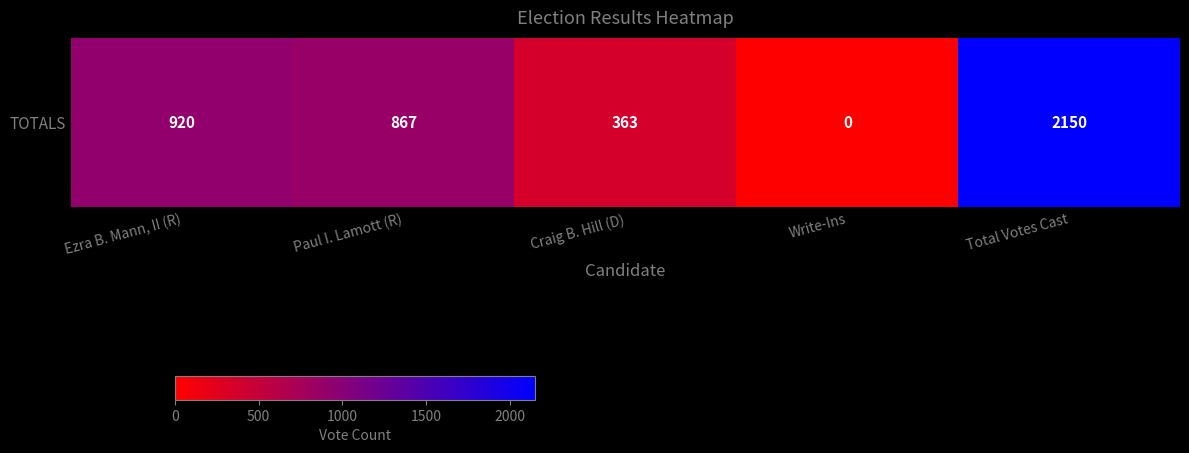

What is the difference between the values at Craig B. Hill (D) and Write-Ins?

363